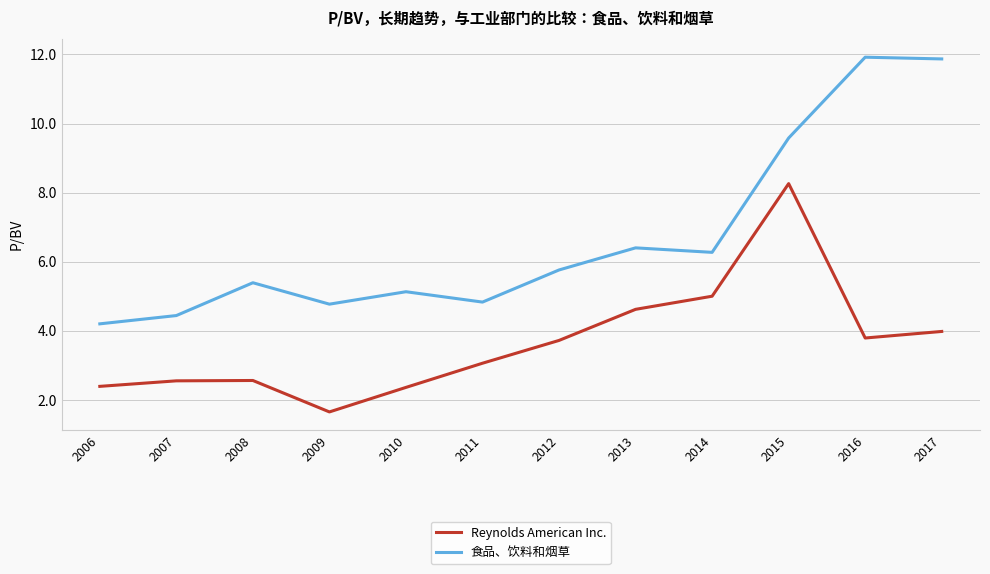

Which series changed the most between 2008 and 2013?

Reynolds American Inc.